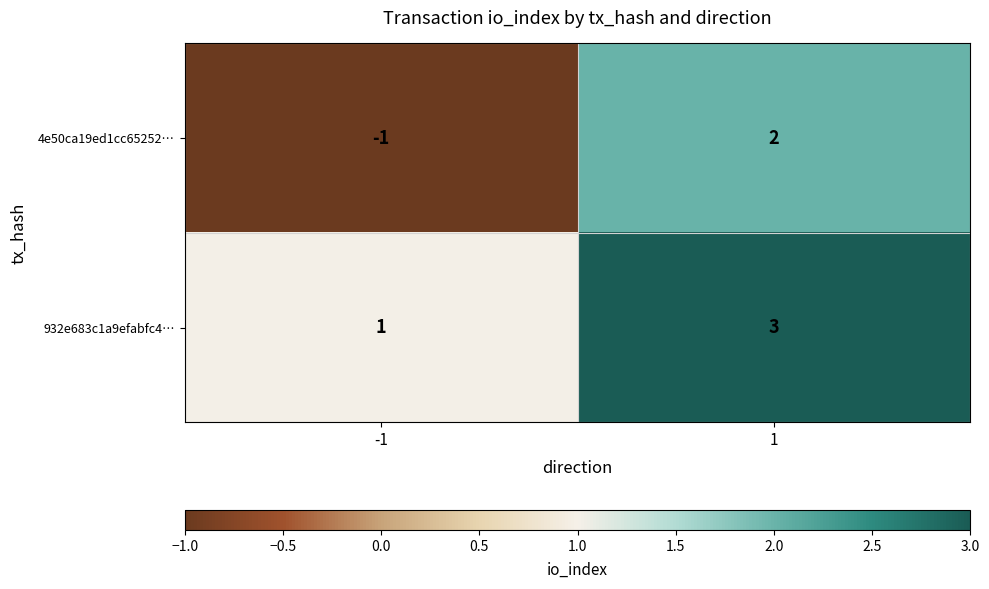

What is the minimum value shown in the chart?

-1